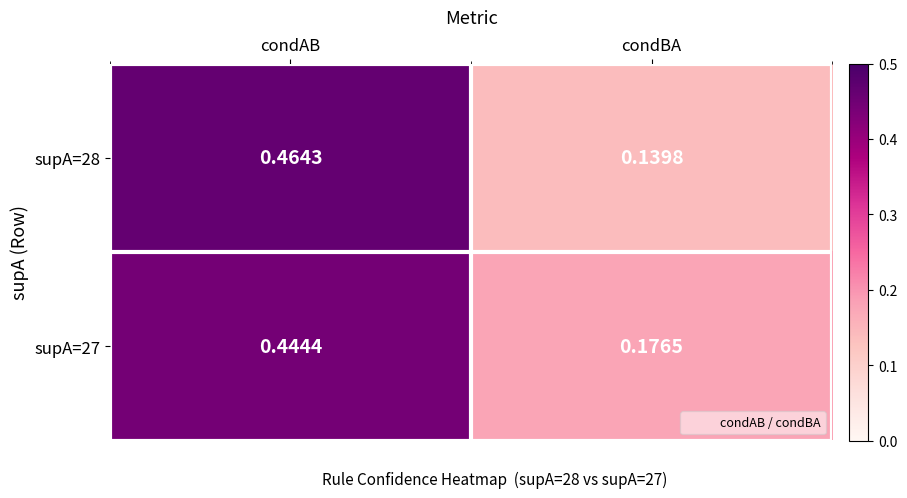

Rank the categories by supA=28 value from highest to lowest.

condAB, condBA